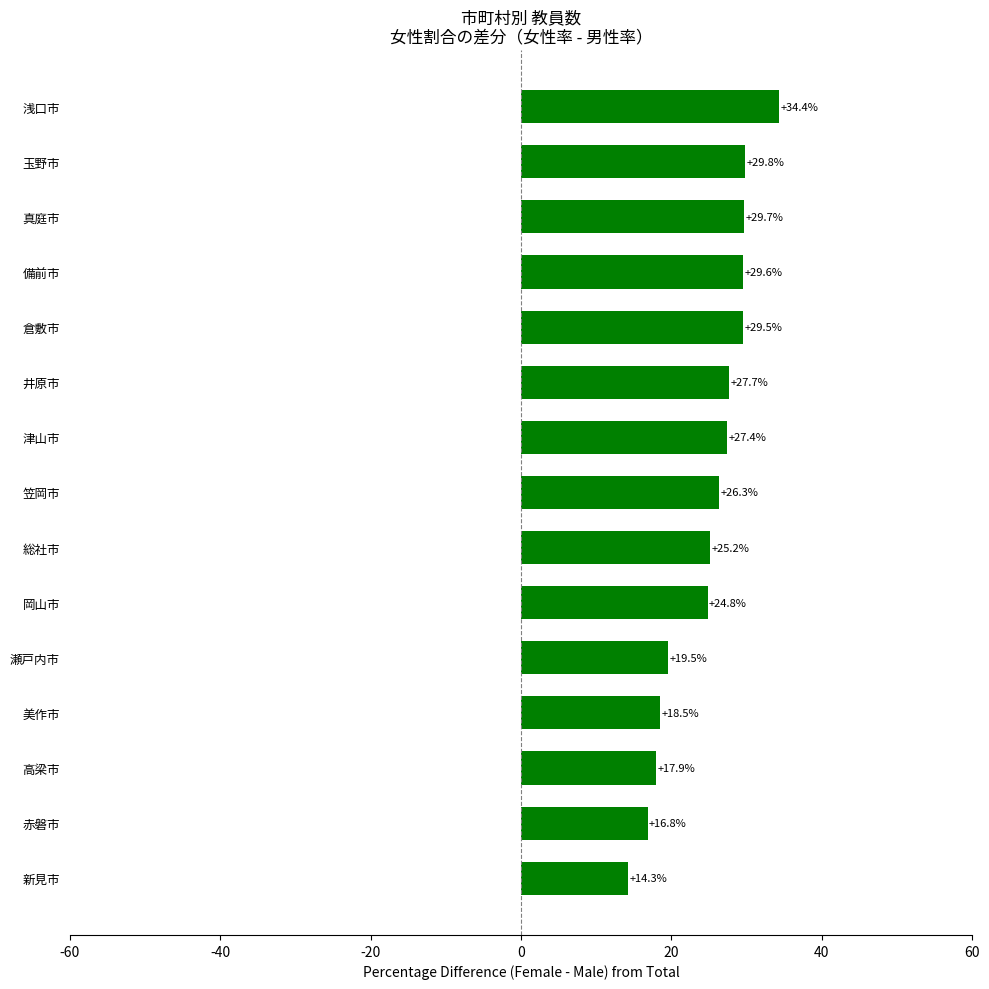

Between 玉野市 and 倉敷市, which is larger?

玉野市